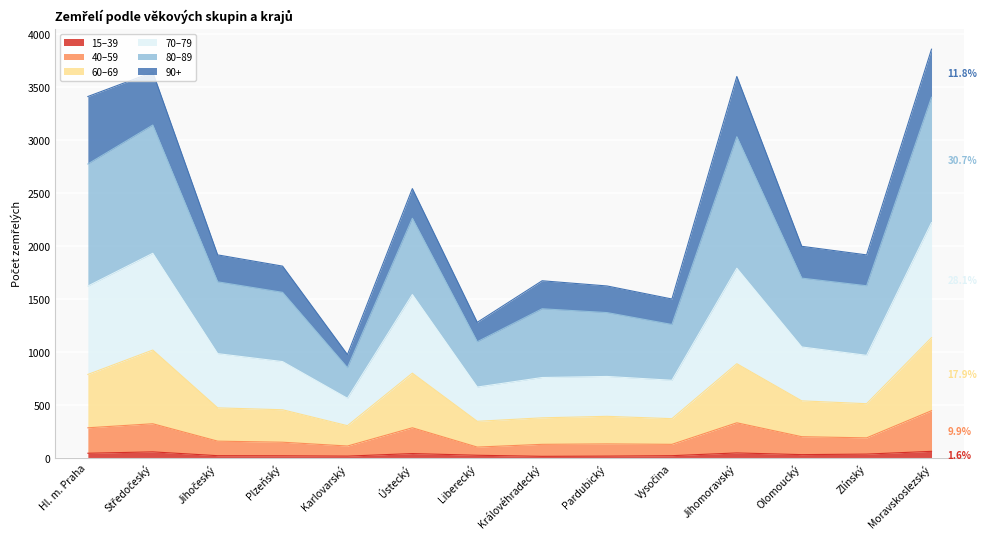

The 60–69 series shows 403 at Karlovarský. True or false?

False